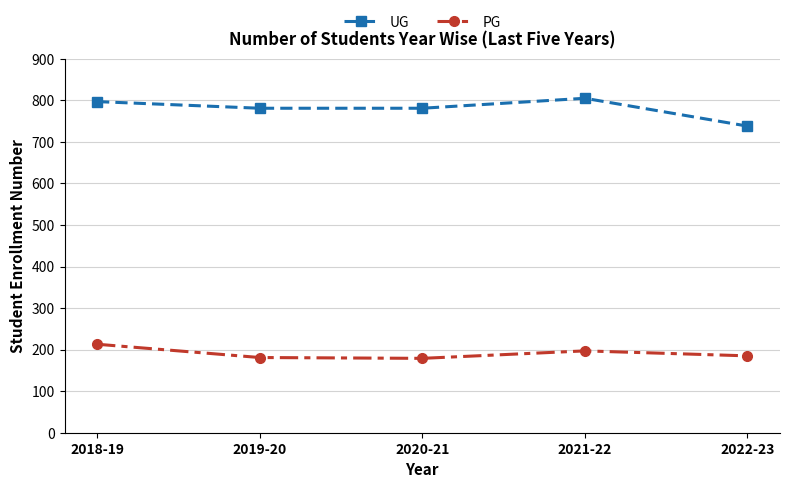

True or false: UG and PG cross at least once.

False